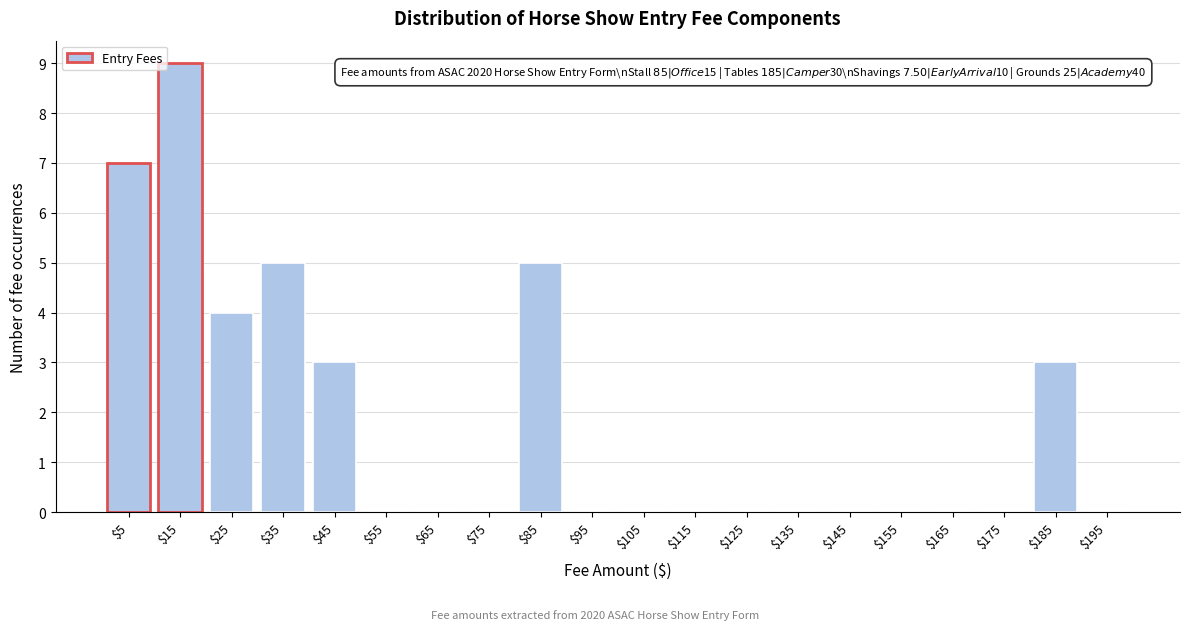

Which range on the x-axis has the tallest bar?

10 to 20